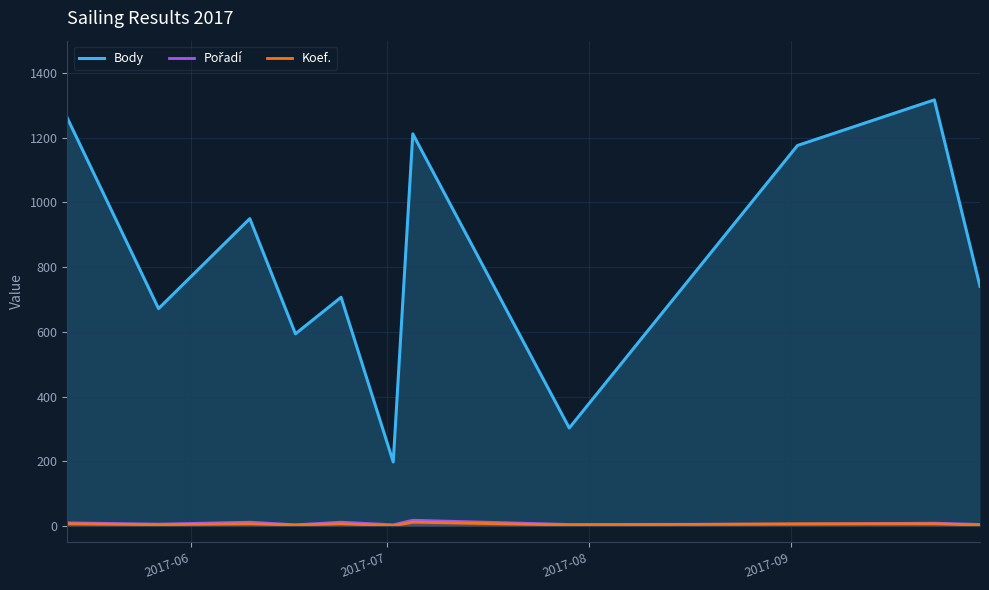

How many data points in Body are above 741?

5